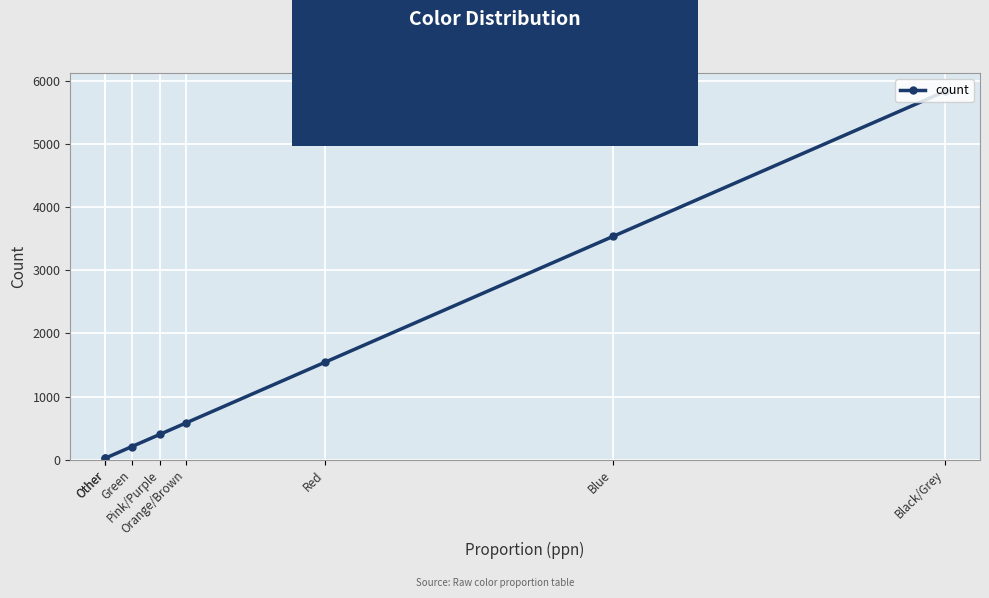

What is the difference between the second highest and minimum values?

3511.1